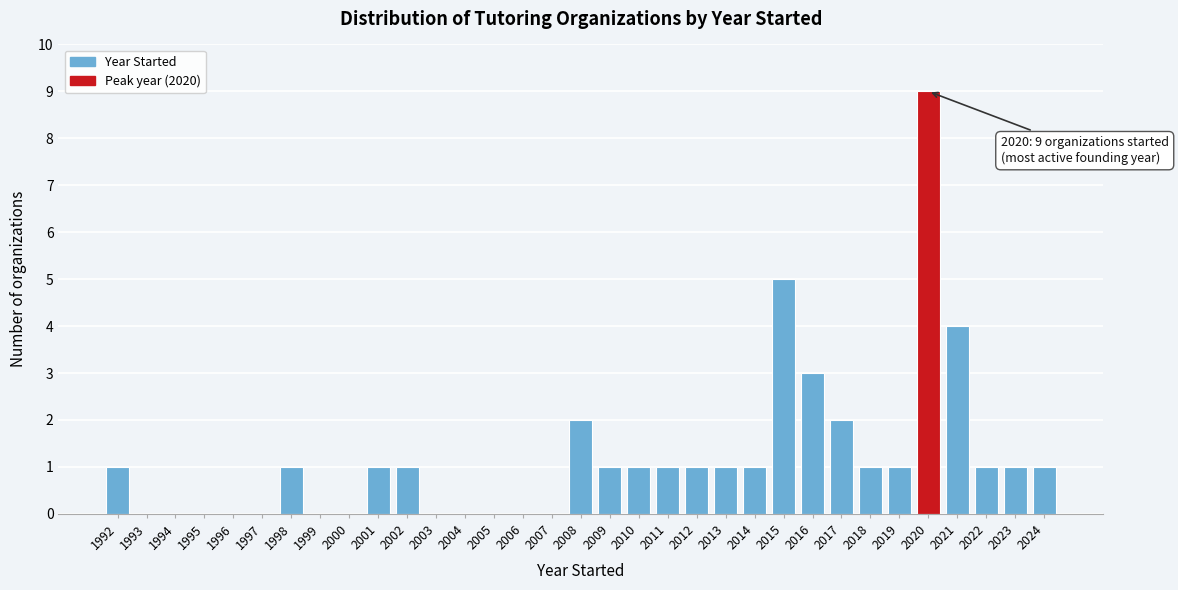

The value at 1998 is 0. True or false?

False